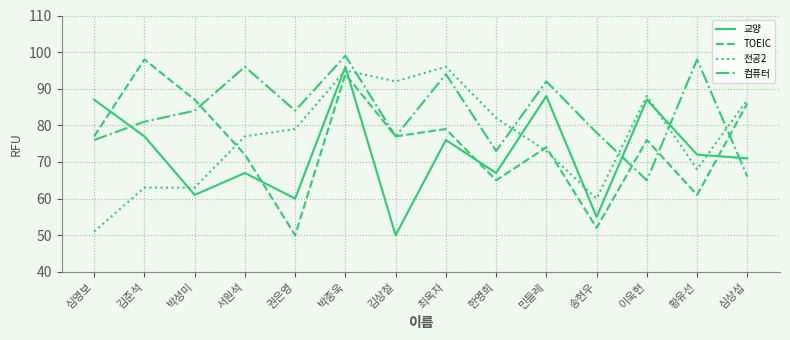

At which label is 전공2 closest to 73?

민들레